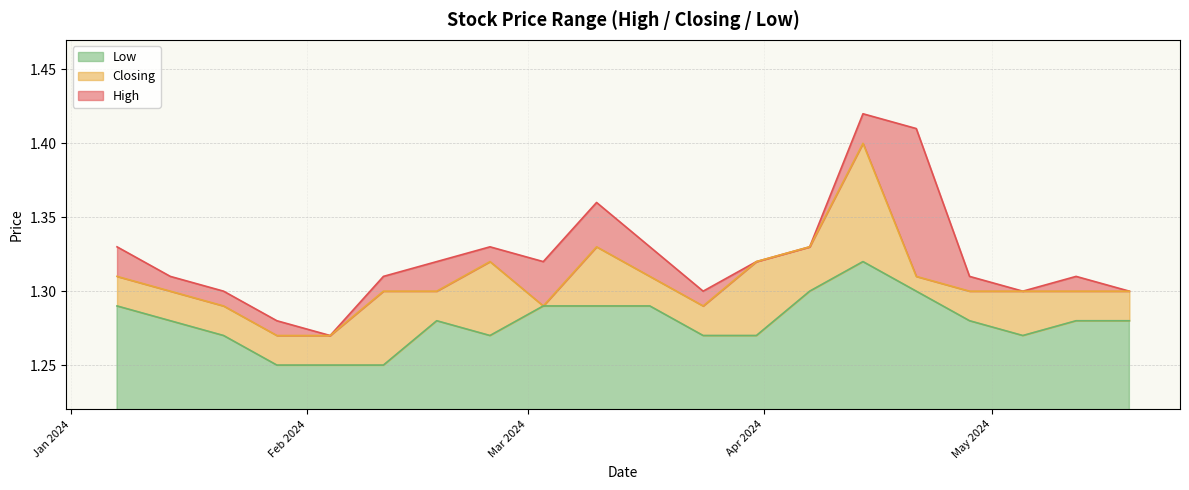

What is the difference between the maximum and minimum values in the High series?

0.1